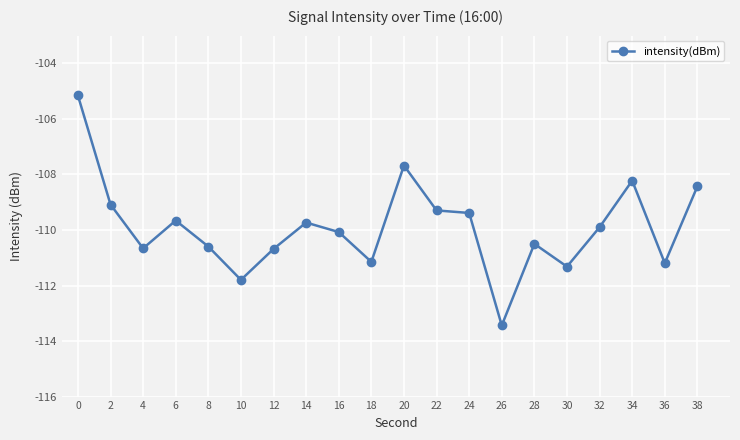

Is it true that the value at 32 is -66.7?

False